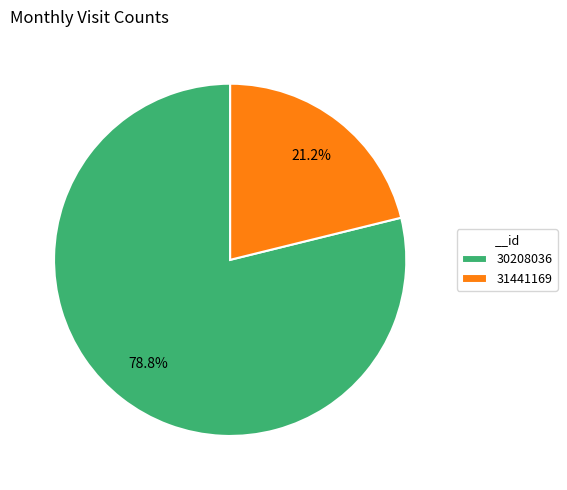

Approximately how many times larger is the value at 30208036 compared to 31441169?

3.7